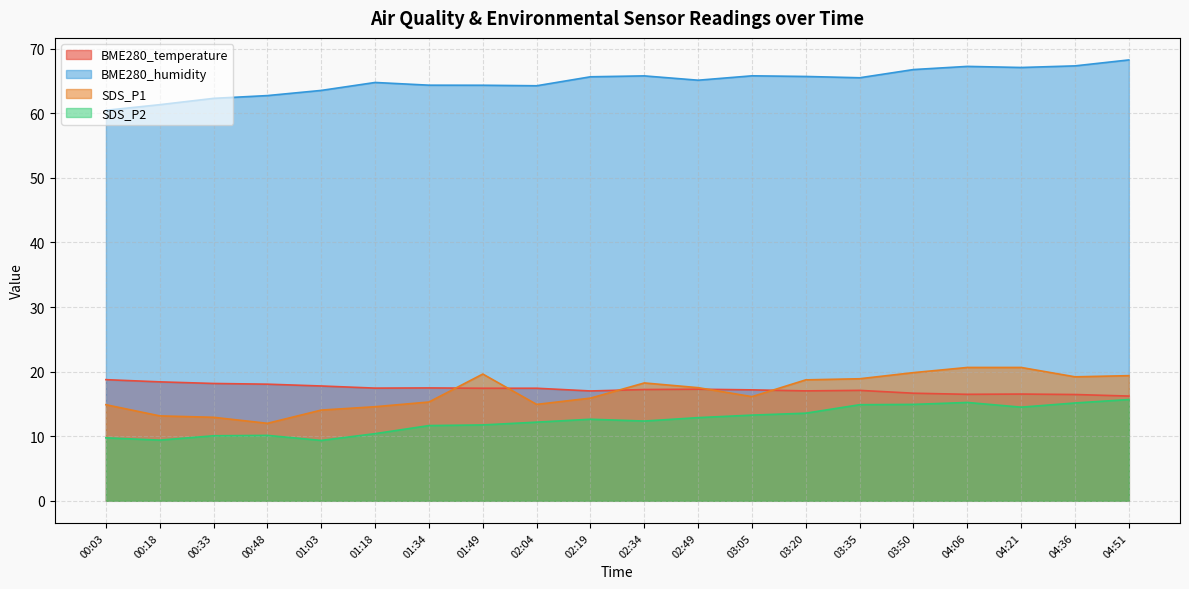

Where is BME280_humidity nearest to the value 64?

02:04